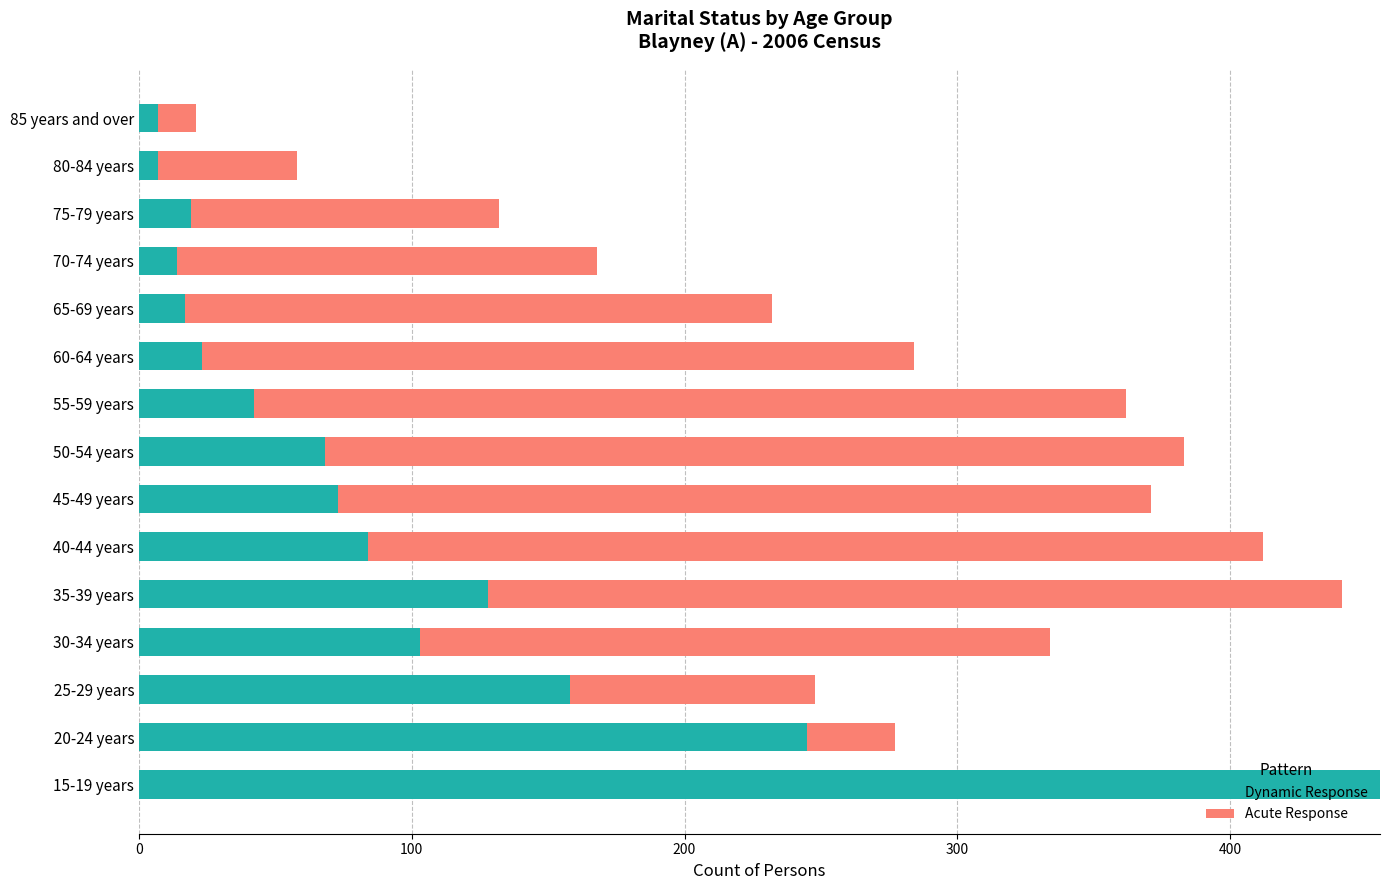

The Dynamic Response series shows 56 at 30-34 years. True or false?

False